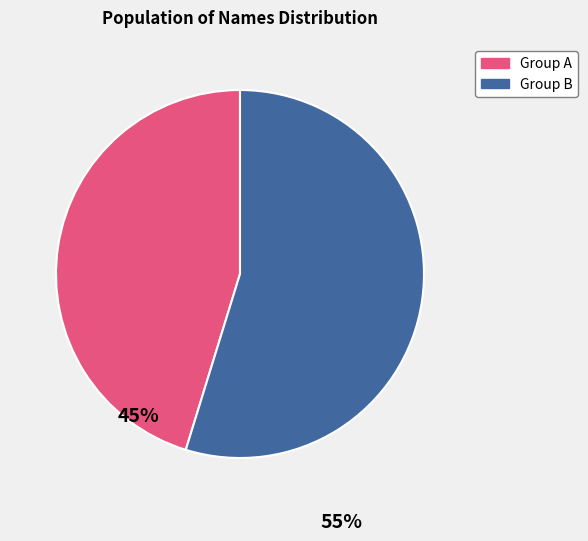

Rank the categories by value from lowest to highest.

Group A, Group B